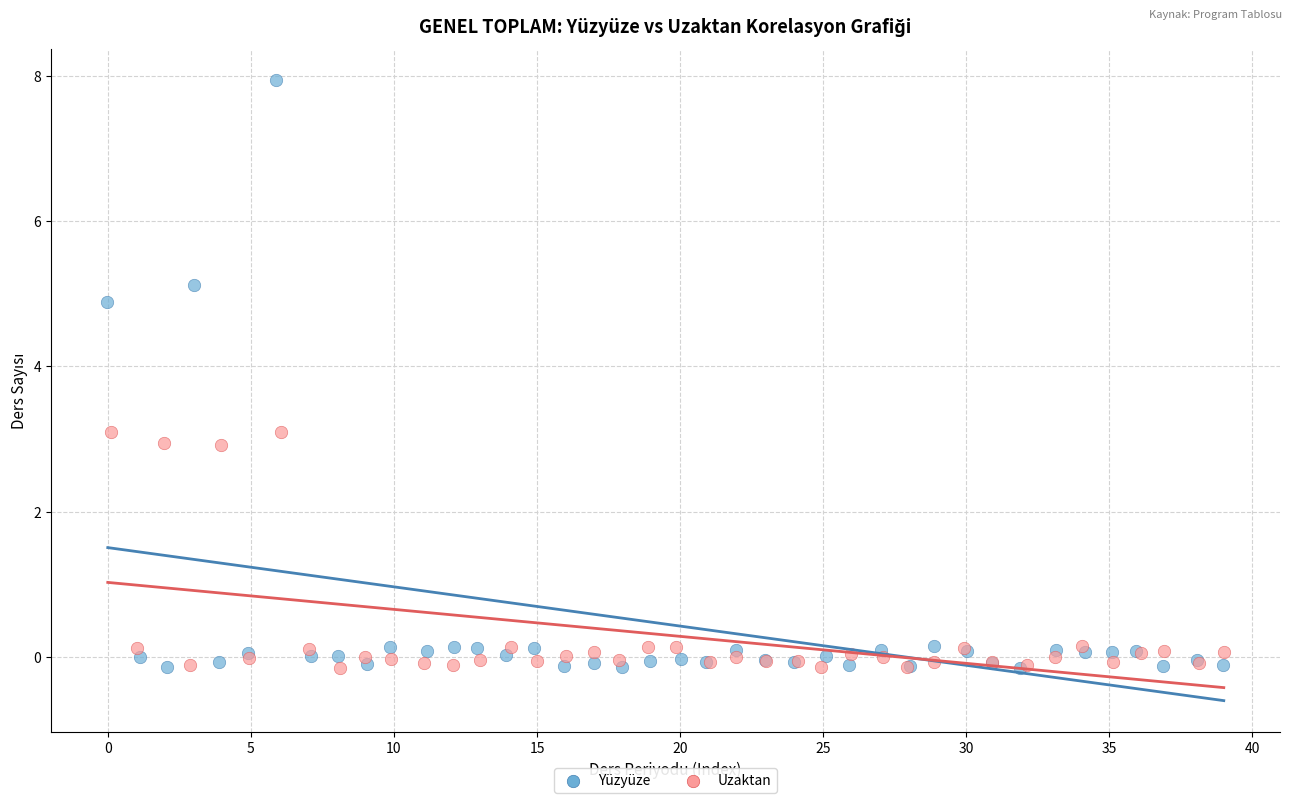

Which series has the widest spread of Y values?

Yüzyüze